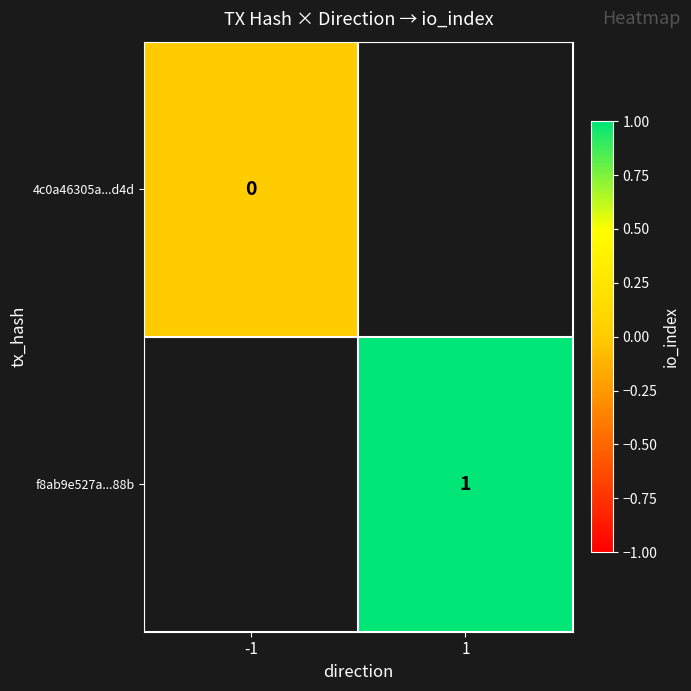

Which category has the highest value across all series?

1